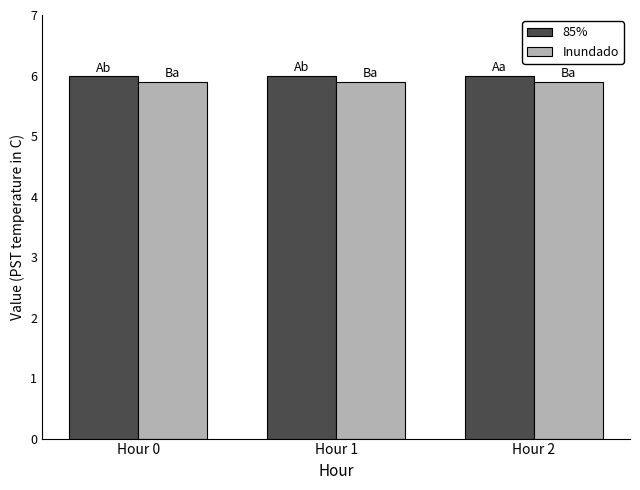

The value of Inundado at Hour 2 is 10.2. True or false?

False